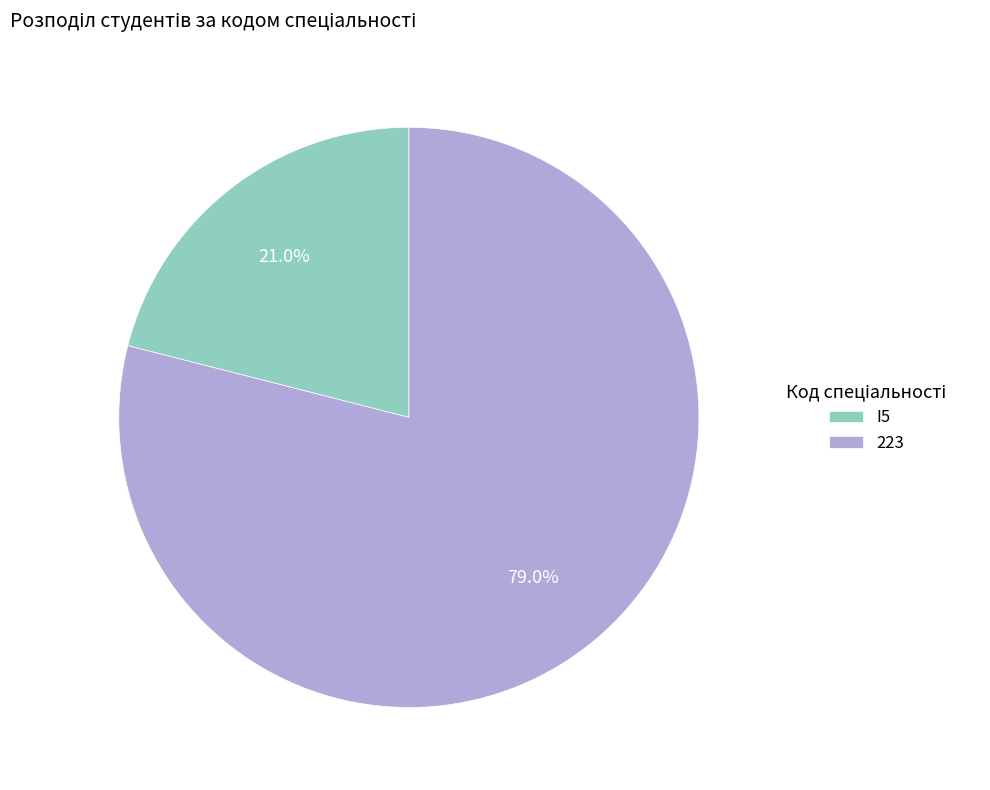

How many slices are in this pie chart?

2